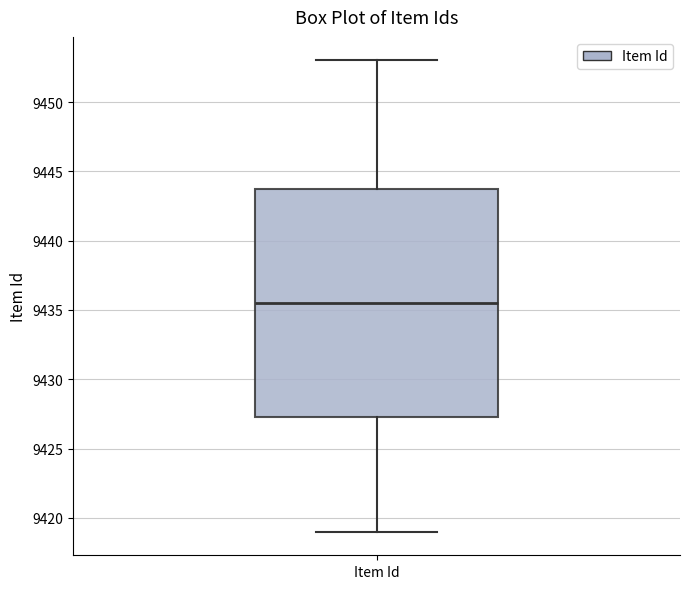

Transcribe this box plot: give where the median line is, the range the box spans, and where the two whiskers end, as read against the y-axis. The values are not printed on the chart, so give them approximately, as read against the axis.

median 9435.5, box 9427.5 to 9444.0, whiskers 9419.0 to 9453.0